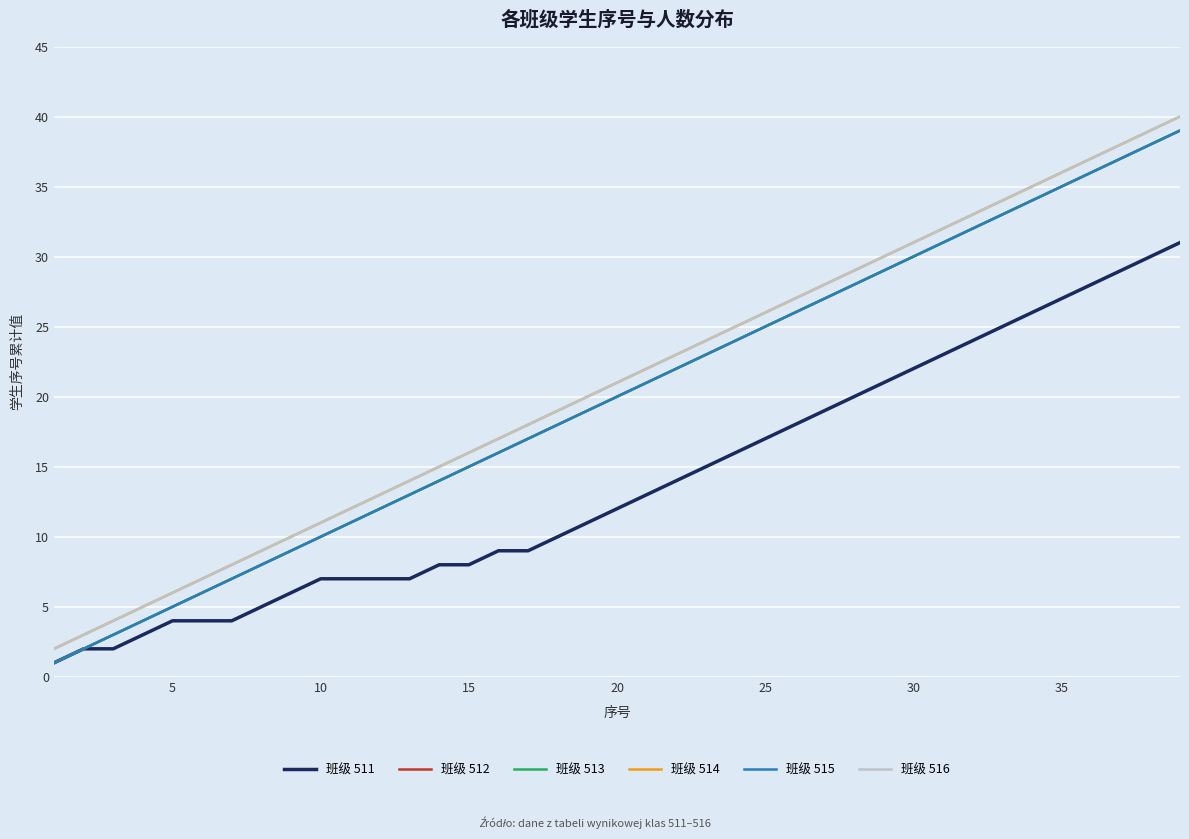

Does the chart display data point markers on the line(s)?

No